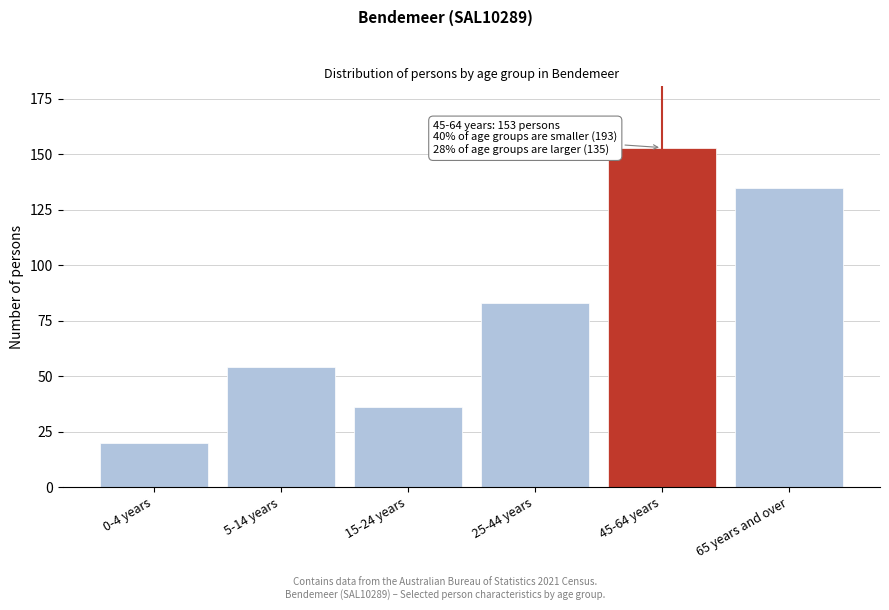

Reading left to right, list all the values displayed in this chart.

20	54	36	83	153	135